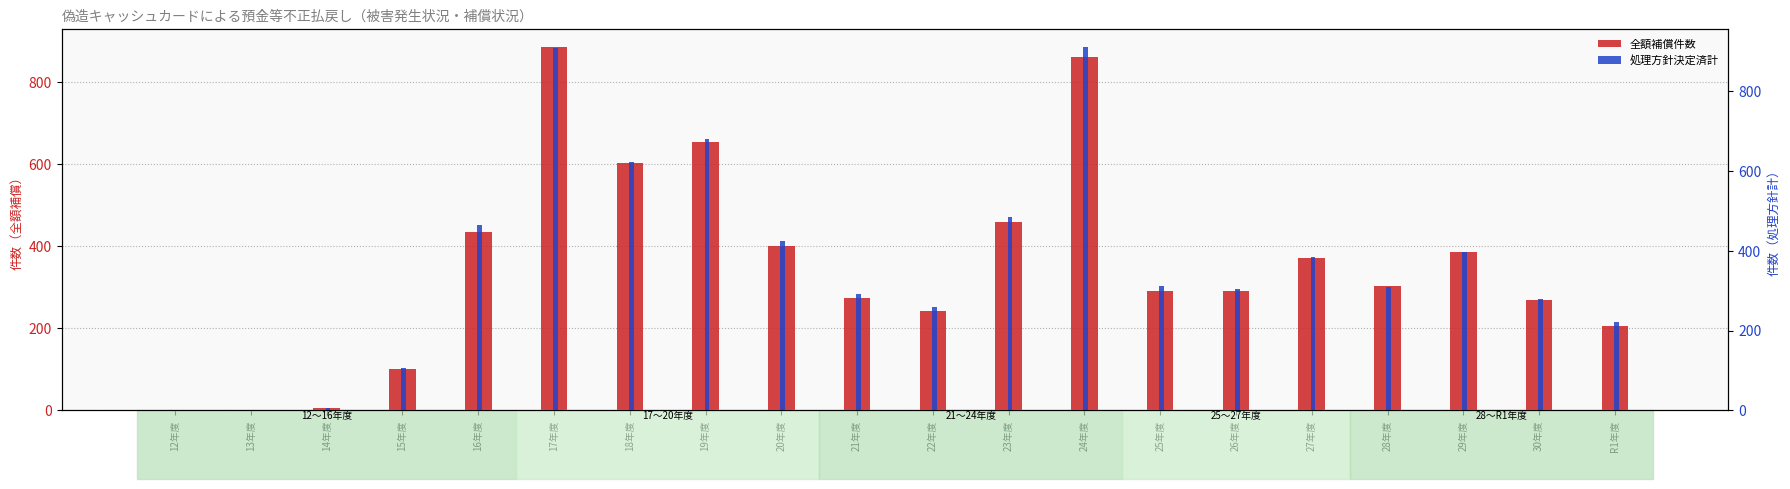

At which label does 全額補償件数 reach its minimum?

12年度